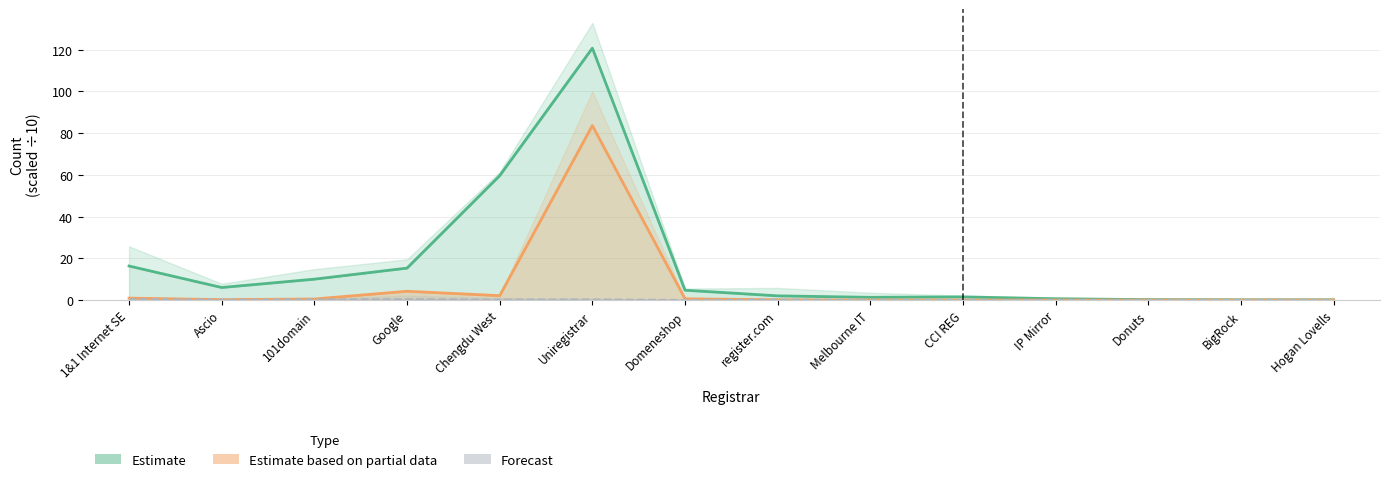

The value of Estimate at Ascio is 3.3. True or false?

False